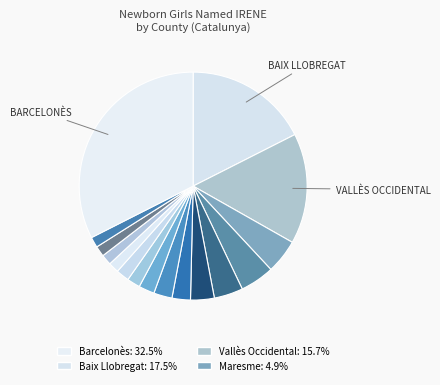

To the nearest percent, what is the average slice percentage?

6%